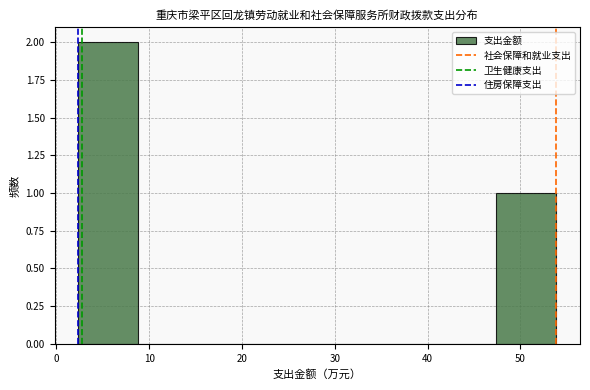

Which range on the x-axis has the tallest bar?

2 to 9